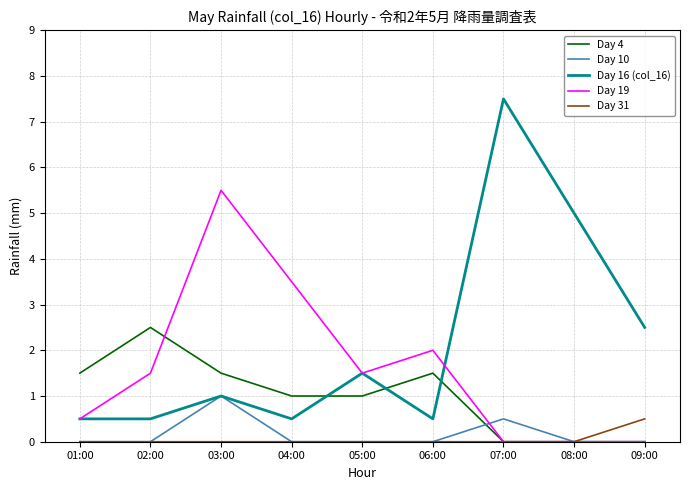

The Day 16 (col_16) series shows 1.3 at 03:00. True or false?

False